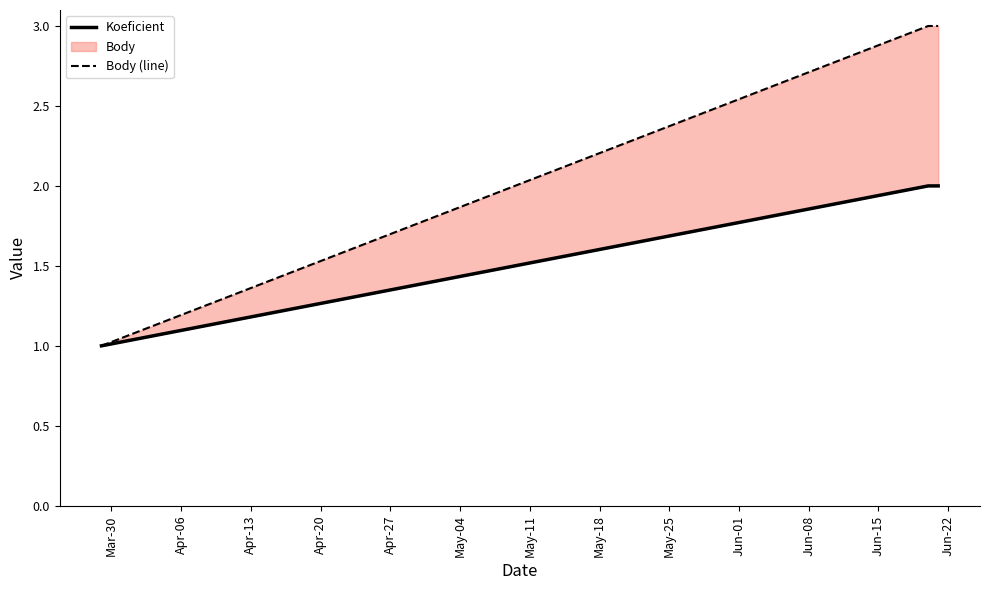

Between Apr-06 and Mar-30, which is larger?

Apr-06